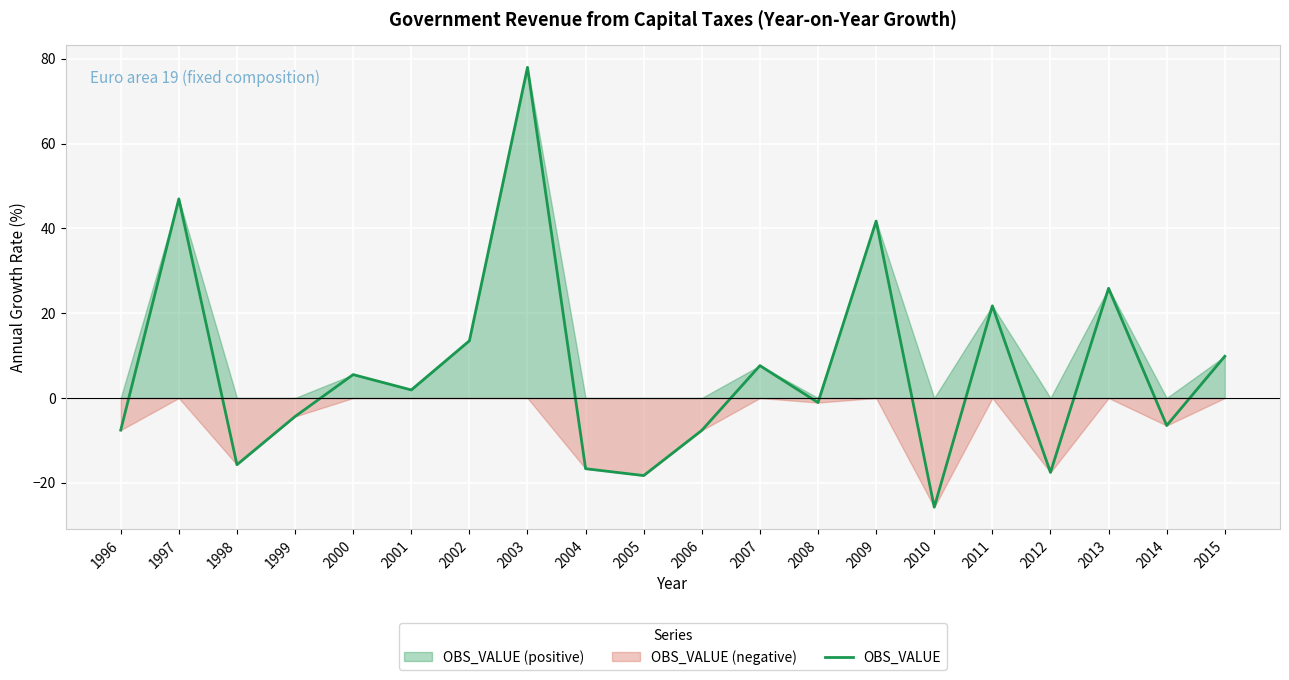

How many categories are shown in the chart?

20